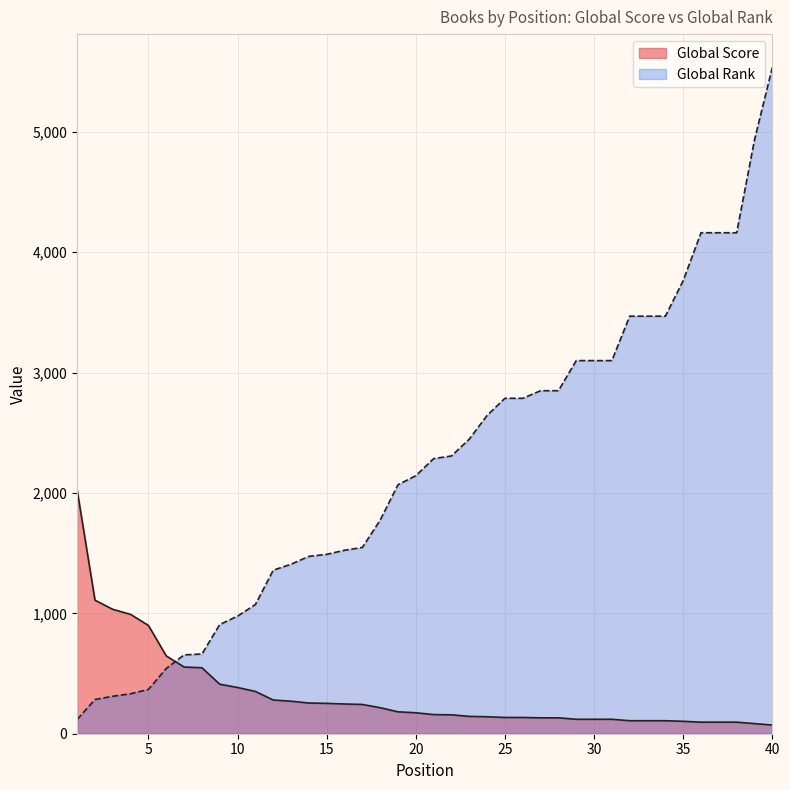

Rank the categories by Global Rank value from highest to lowest.

40, 39, 36, 37, 38, 35, 32, 33, 34, 29, 30, 31, 27, 28, 25, 26, 24, 23, 22, 21, 20, 19, 18, 17, 16, 15, 14, 13, 12, 11, 10, 9, 8, 7, 6, 5, 4, 3, 2, 1